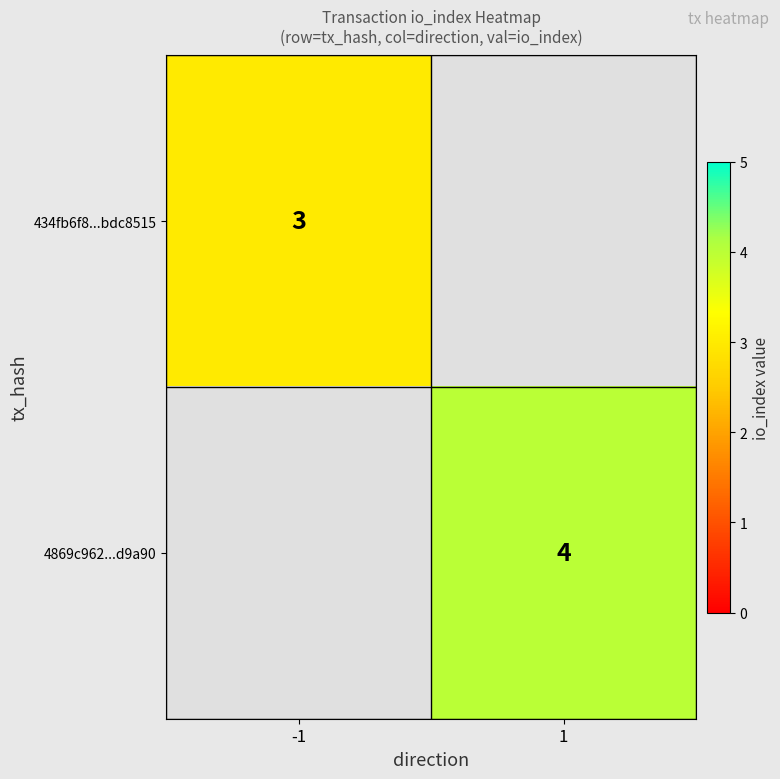

Is the value of 4869c962...d9a90 at 1 greater than the value of 434fb6f8...bdc8515 at -1?

Yes